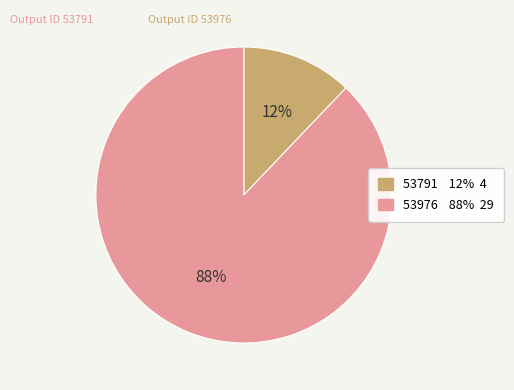

Which has a higher value, 53976 or 53791?

53976